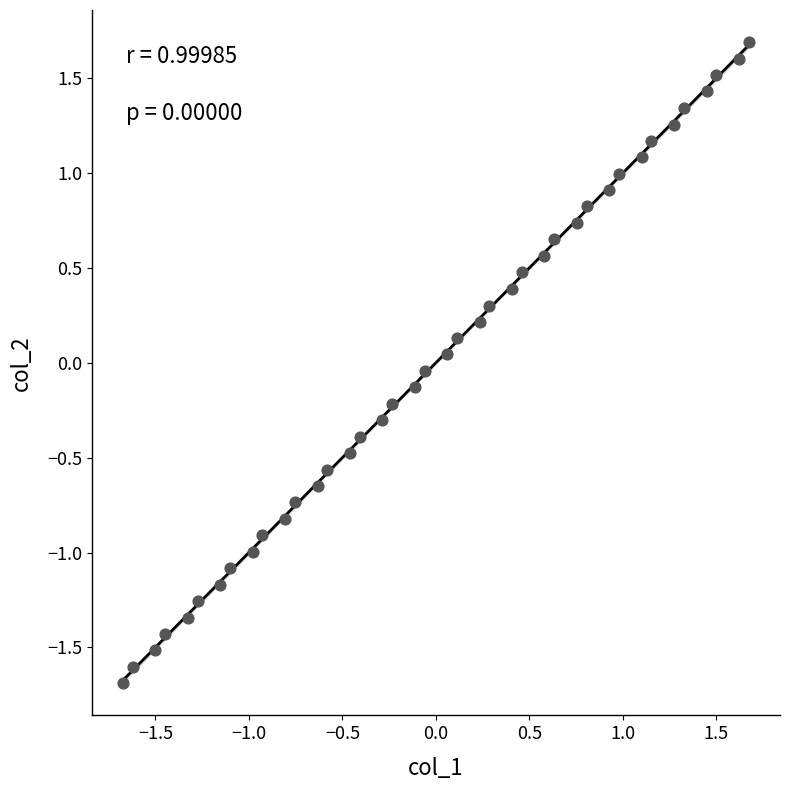

What is the range of Y values (max minus min)?

3.4